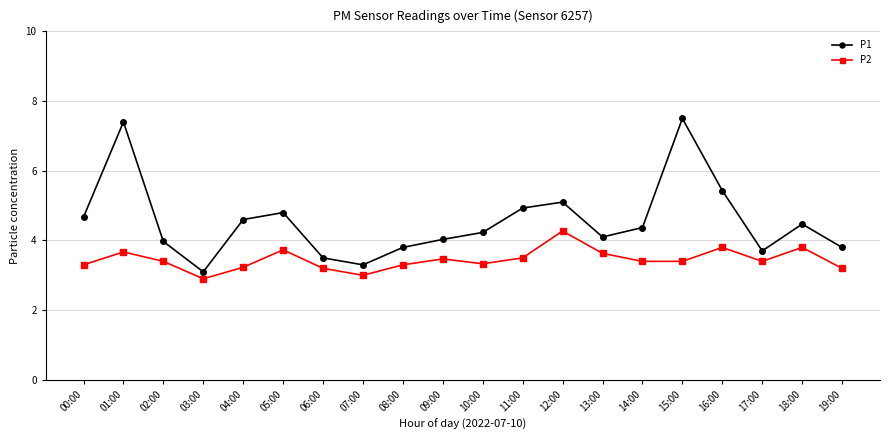

What is the total value across all series at 04:00?

7.8